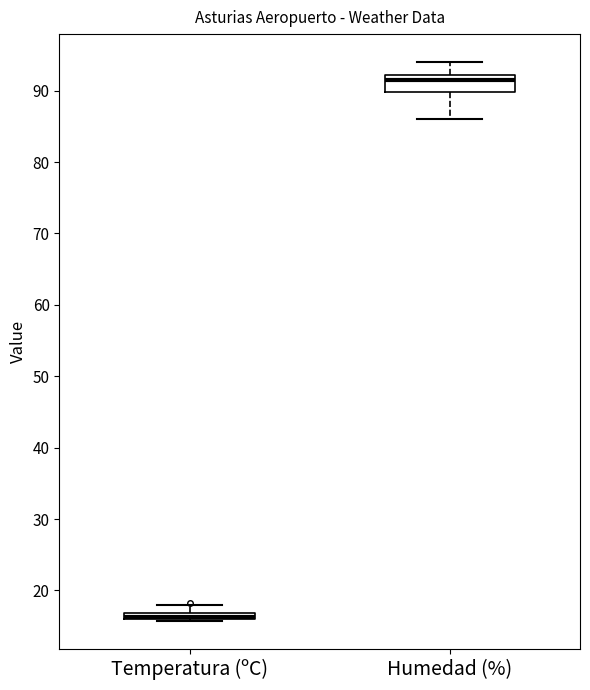

Comparing the boxes themselves (not the whiskers), which one is the tallest?

Humedad (%)